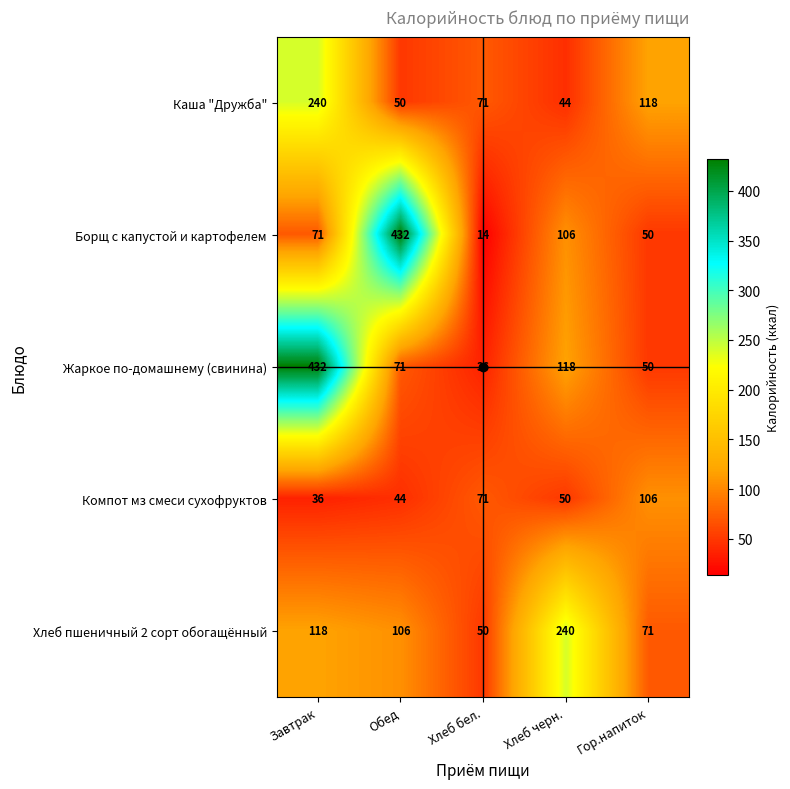

The value of Компот мз смеси сухофруктов at Хлеб бел. is 40. True or false?

False